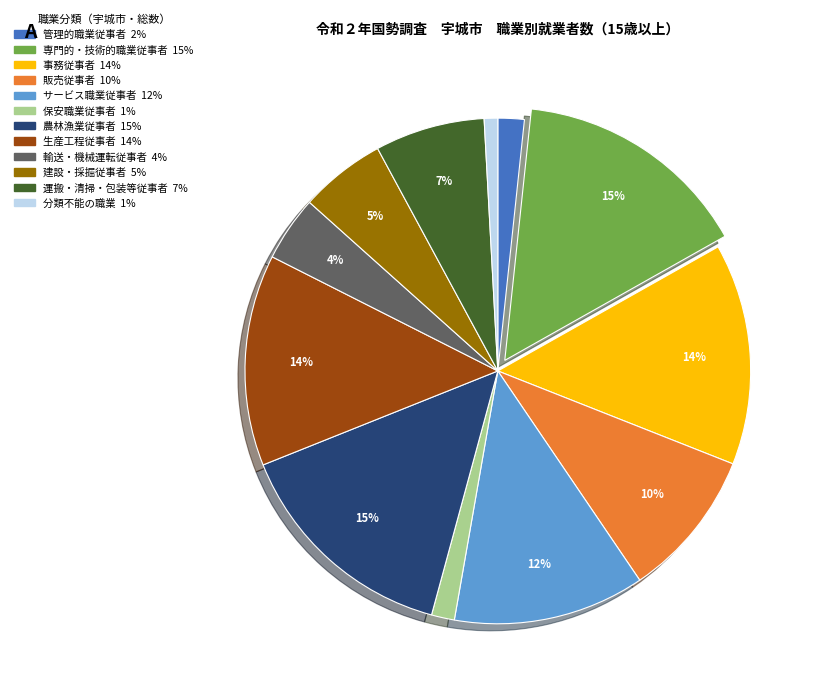

Approximately how many times larger is the value at 農林漁業従事者 compared to 販売従事者?

1.5